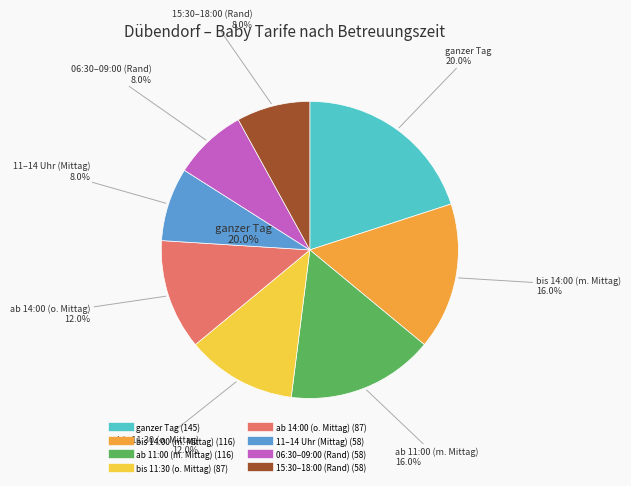

Which slice is the smallest?

11:00 – 14:00 Uhr (inkl. Mittagessen)